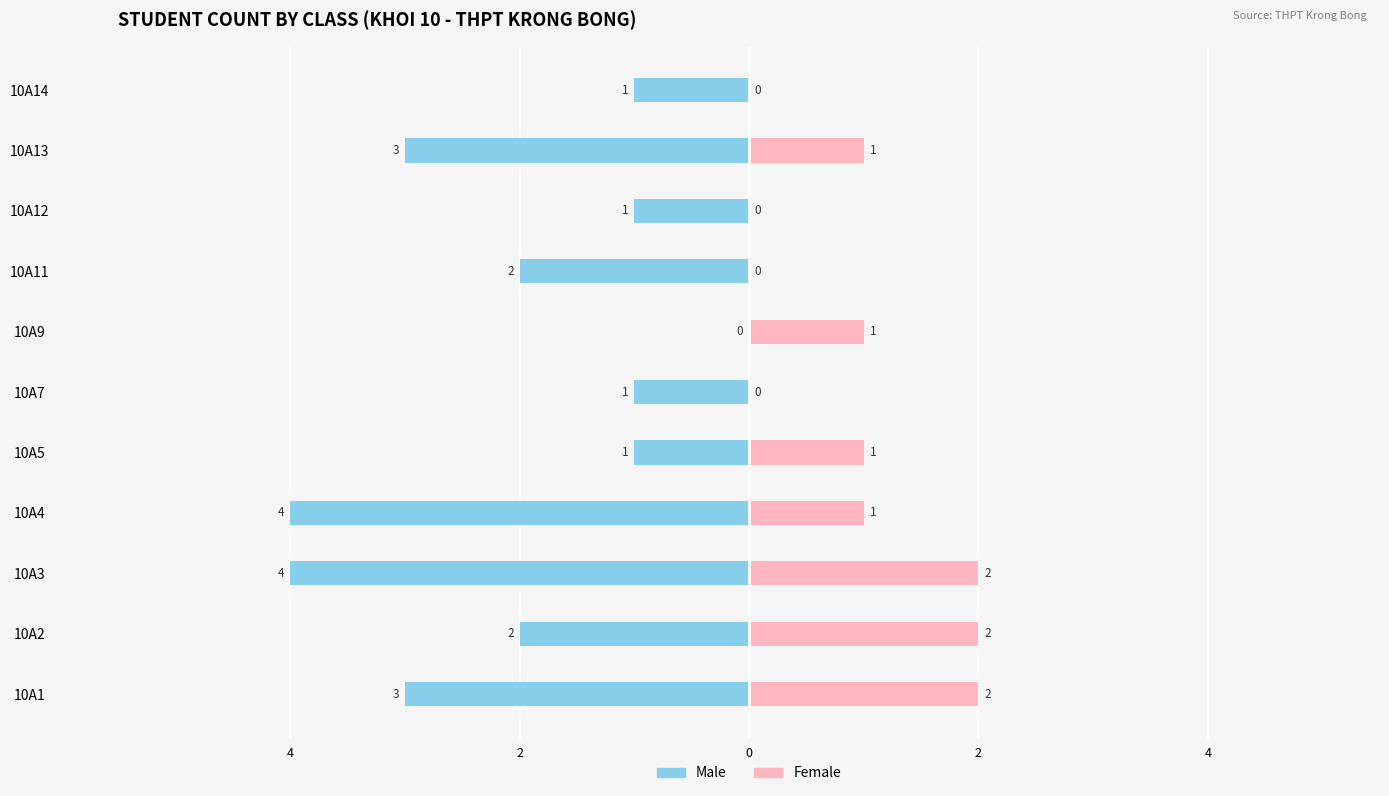

What are all the series names shown in the legend?

Male, Female